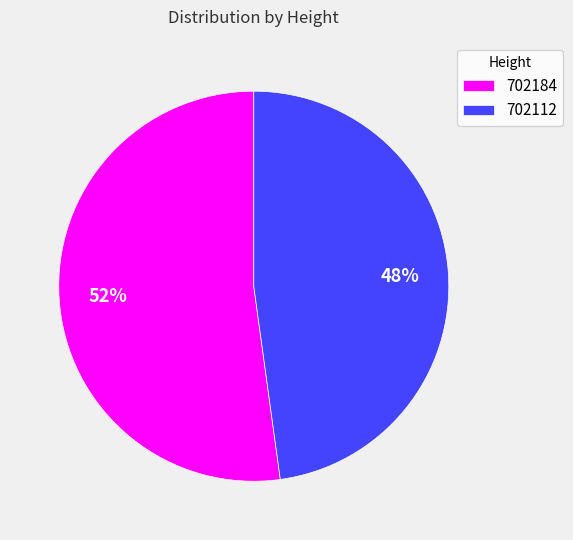

Do 702112 and 702184 together represent more than half of the pie?

Yes